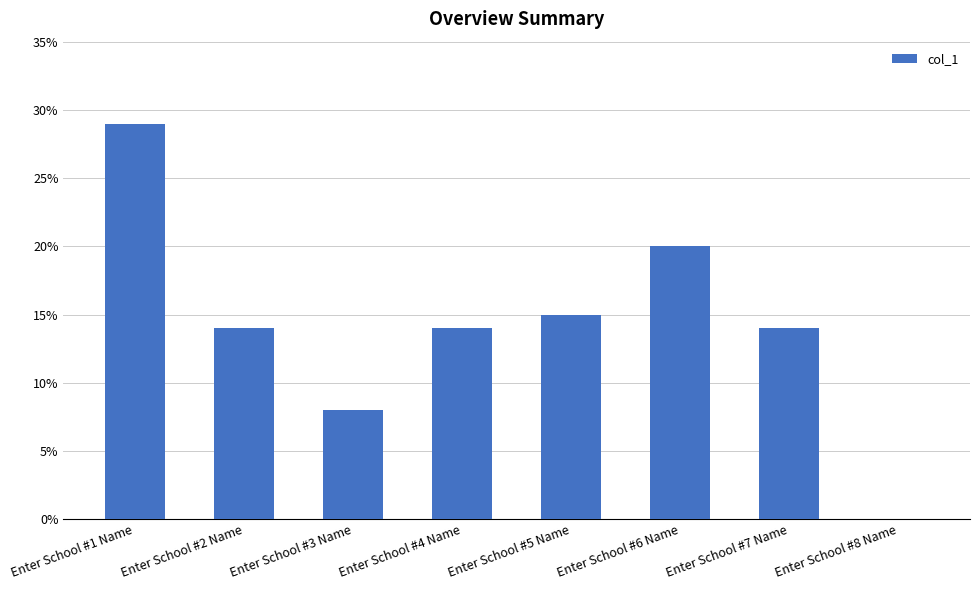

True or false: the data shows 14 at Enter School #4 Name.

True